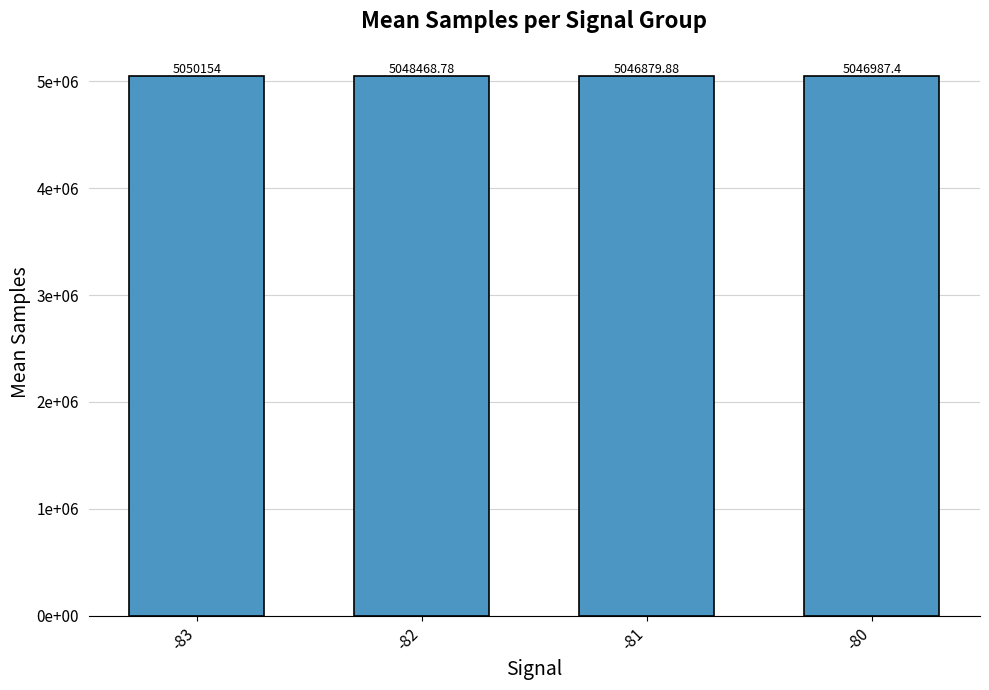

Between -82 and -83, which is larger?

-83